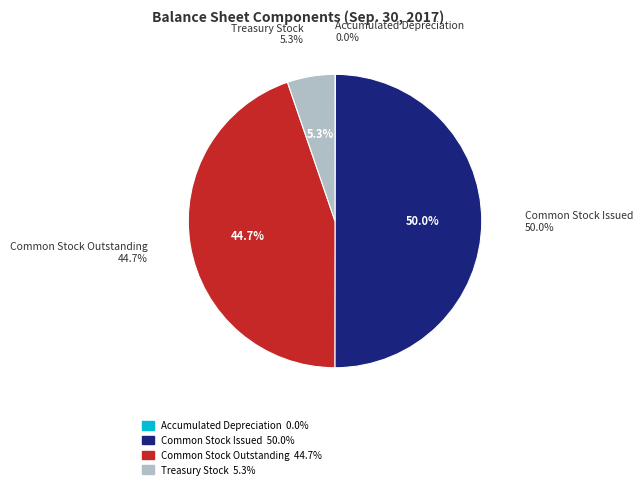

Is Accumulated Depreciation the majority of the pie?

No